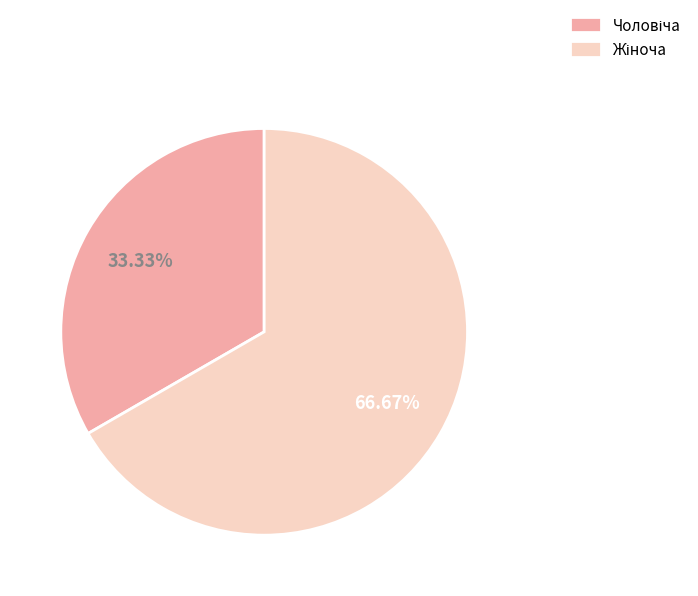

Does any single category account for the majority?

Yes